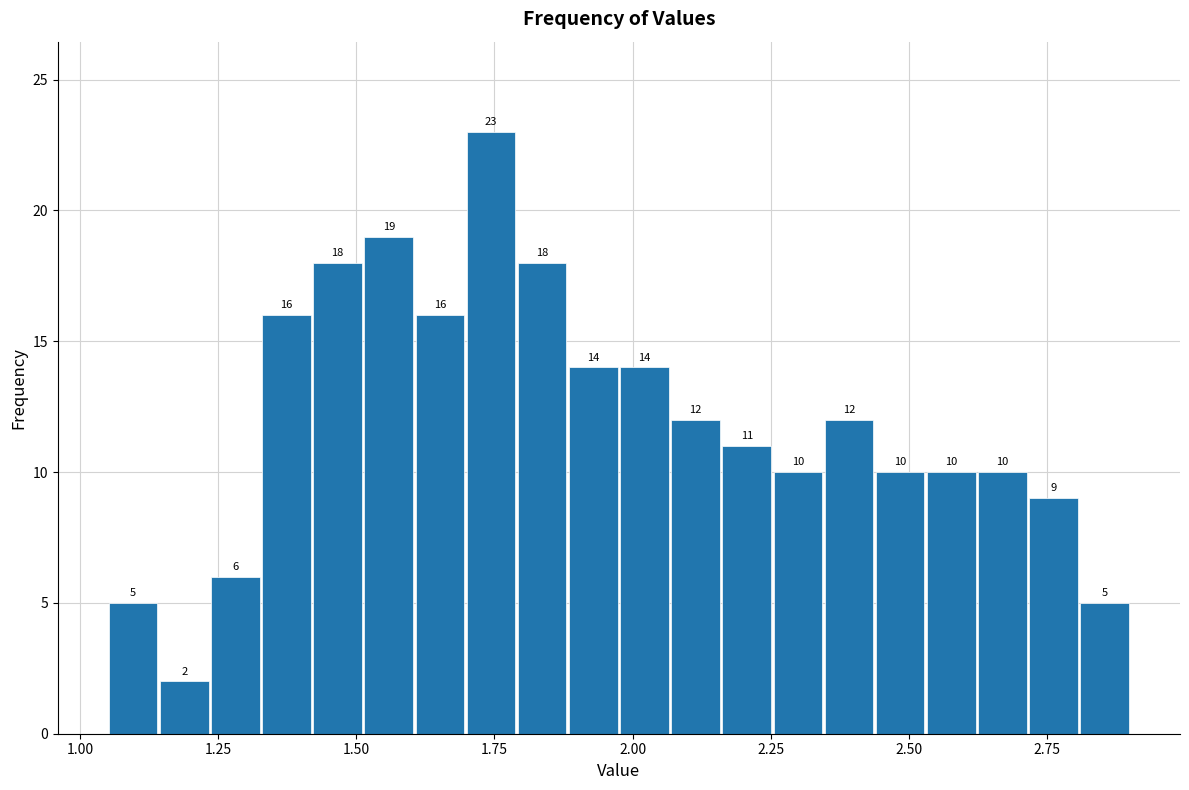

Around what value on the x-axis is the tallest bar? Give the approximate position of its centre, as read against the axis.

1.75